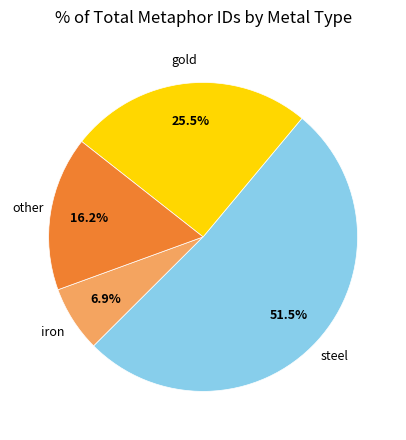

Does any single category account for the majority?

Yes